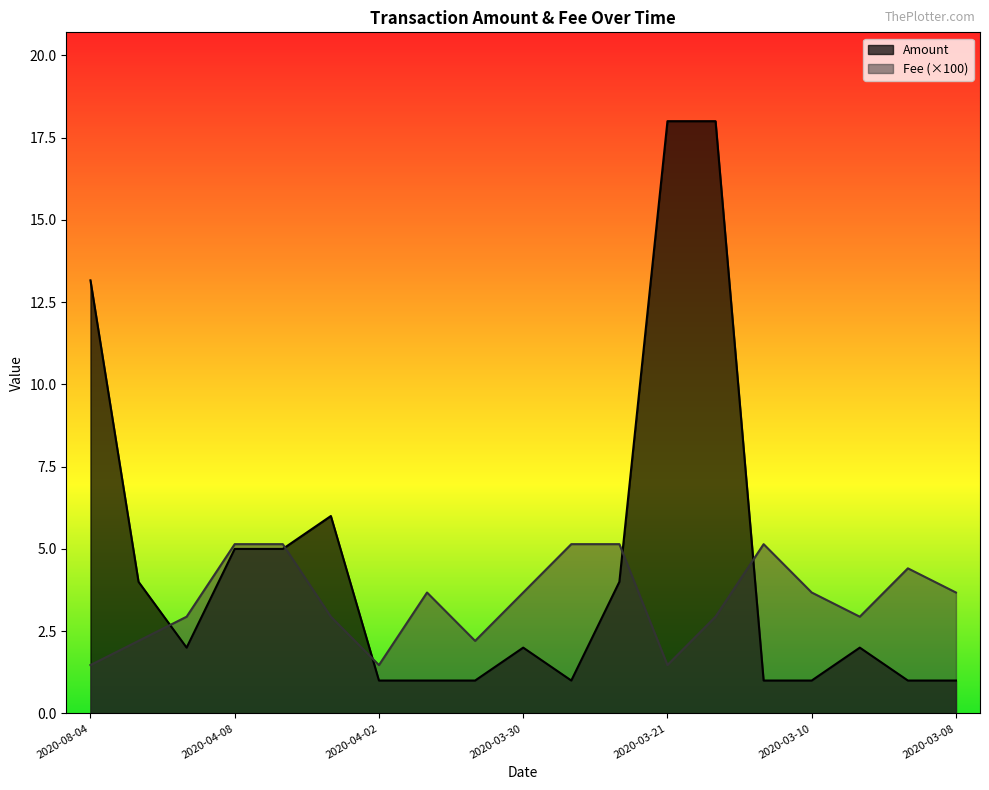

What is the maximum value for Fee?

5.1